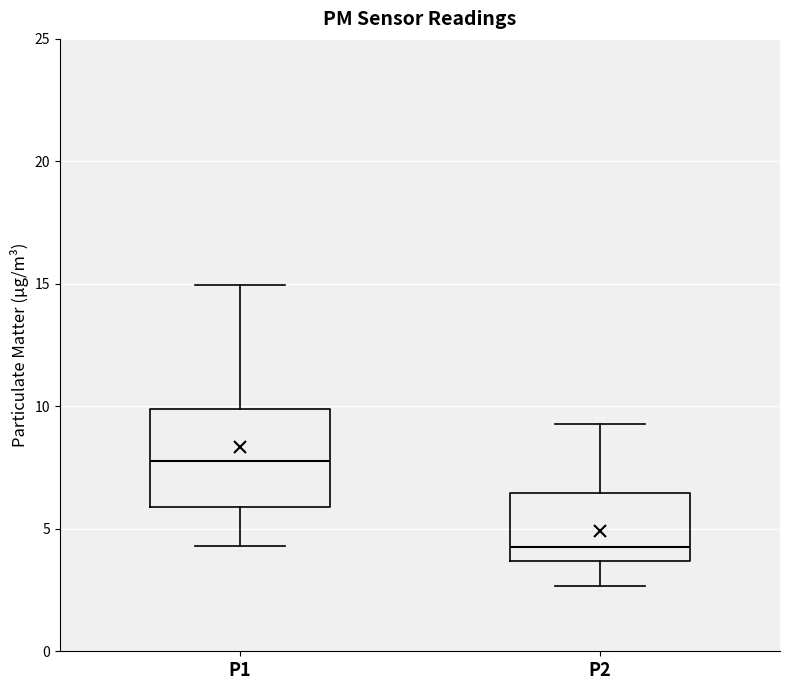

Reading left to right, read every box against the y-axis: the position of its median line, the range the box covers, and the ends of its whiskers. The values are not printed on the chart, so give them approximately, as read against the axis.

P1: median 8.0, box 6.0 to 10.0, whiskers 4.5 to 15.0
P2: median 4.5, box 3.5 to 6.5, whiskers 2.5 to 9.5